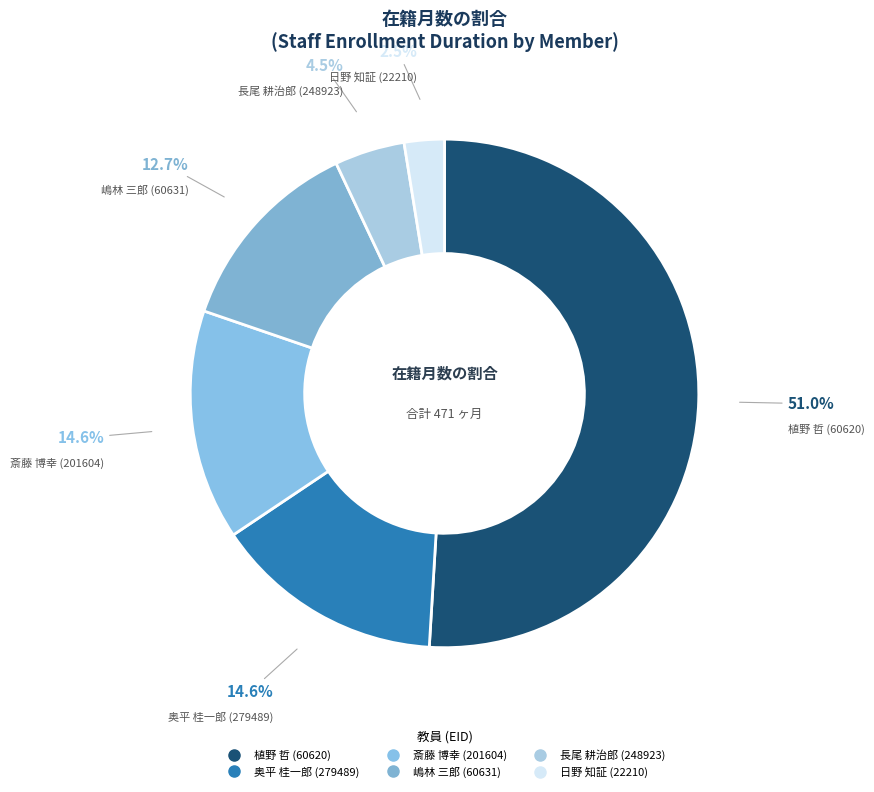

Between 長尾 耕治郎 (248923) and 嶋林 三郎 (60631), which is larger?

嶋林 三郎 (60631)